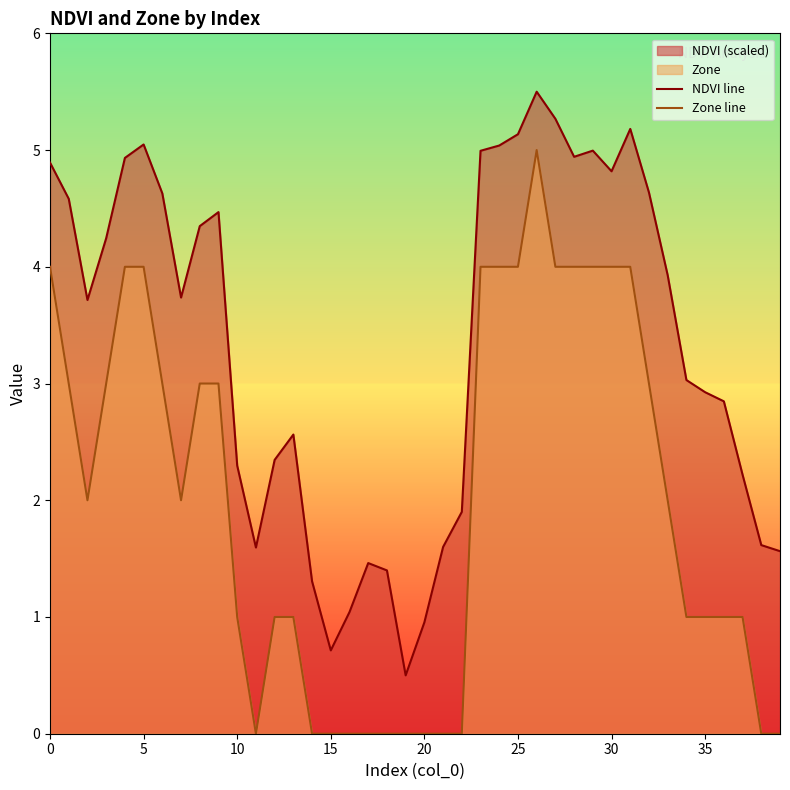

Between 33 and 34, which is larger?

33